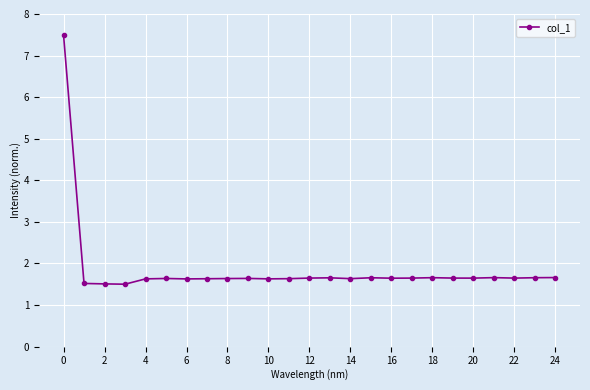

What is the value of the 17th point from the left?

1.6